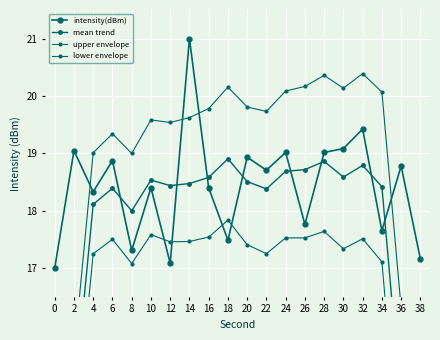

At which label does upper envelope first exceed 19?

4